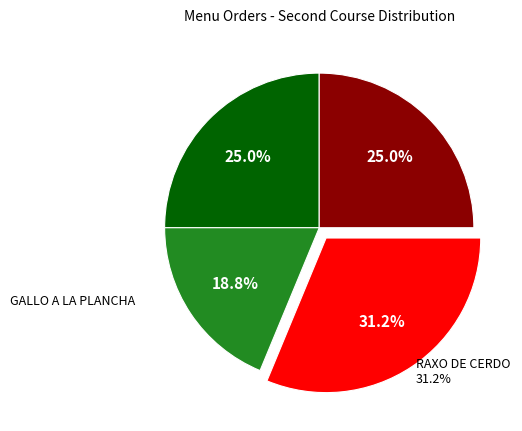

How many segments does this pie chart have?

4